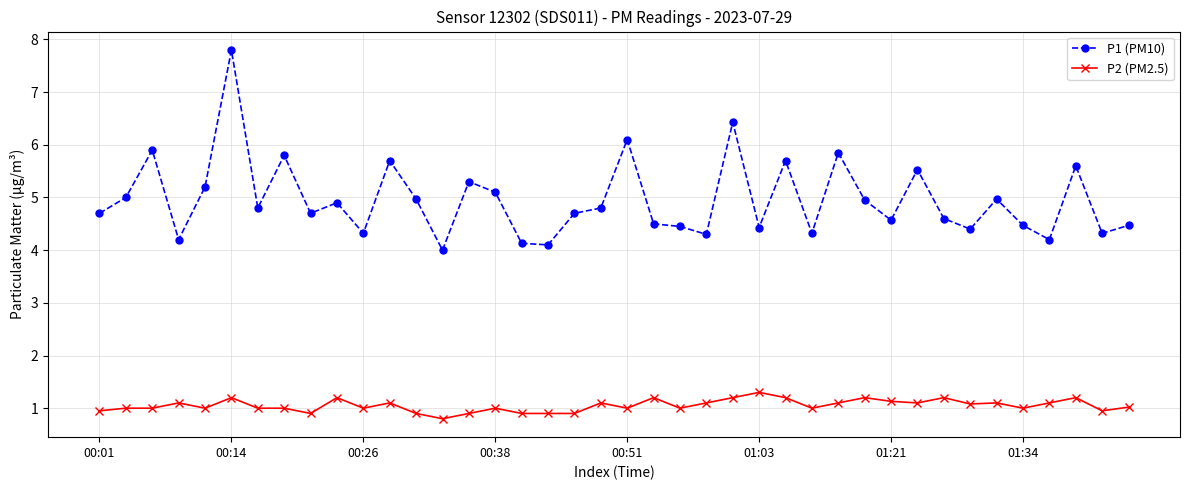

How many categories are shown in the chart?

40